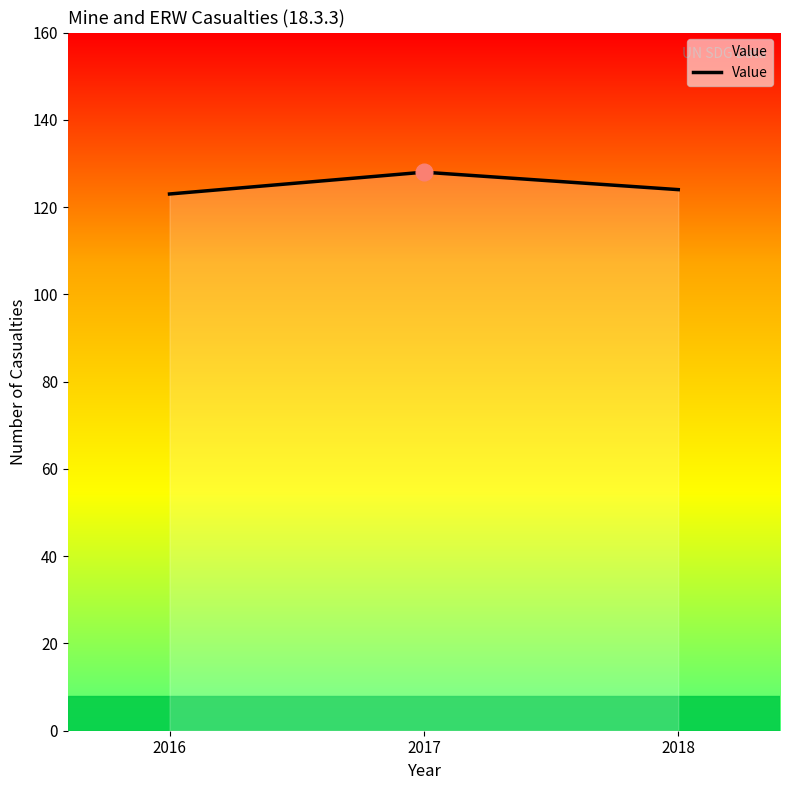

Where is the data nearest to the value 125?

2018